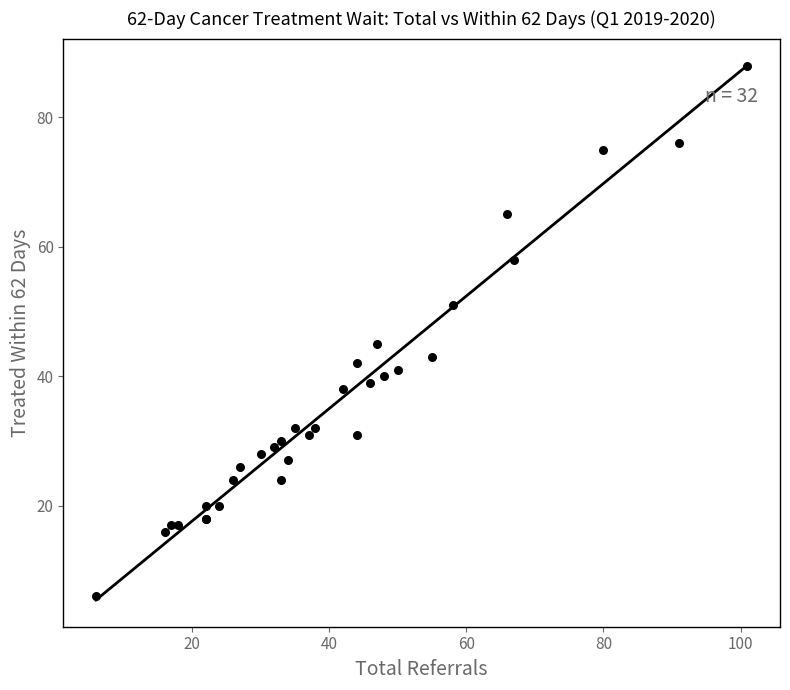

What Y value in the scatter plot is closest to 47?

45